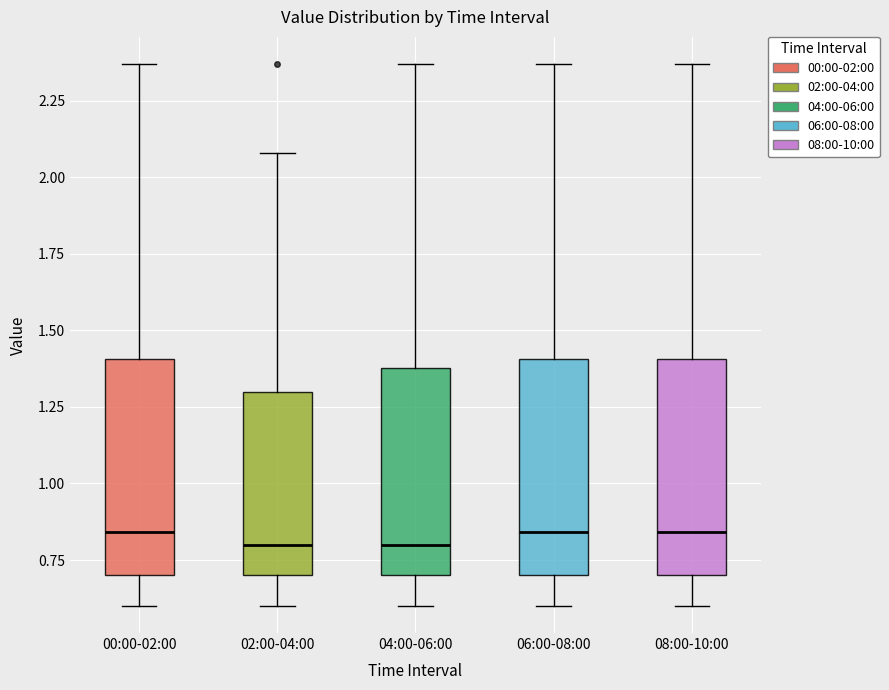

Where does the median line of the box for 06:00-08:00 sit on the y-axis? The values are not printed on the chart, so give them approximately, as read against the axis.

0.85